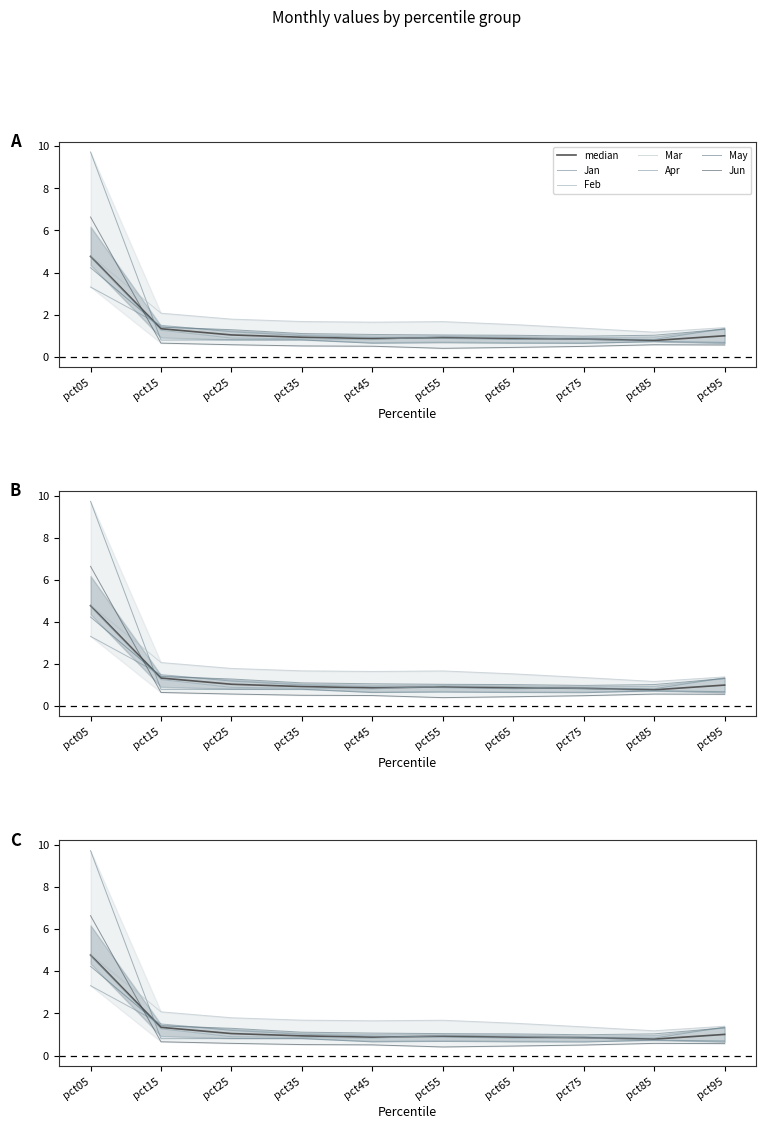

What is the difference between the maximum and minimum values in the Mar series?

3.6